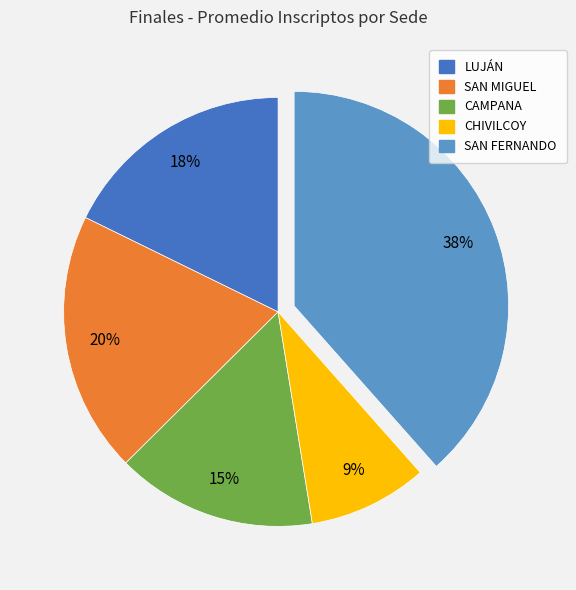

Rank the categories by value from lowest to highest.

CHIVILCOY, CAMPANA, LUJÁN, SAN MIGUEL, SAN FERNANDO